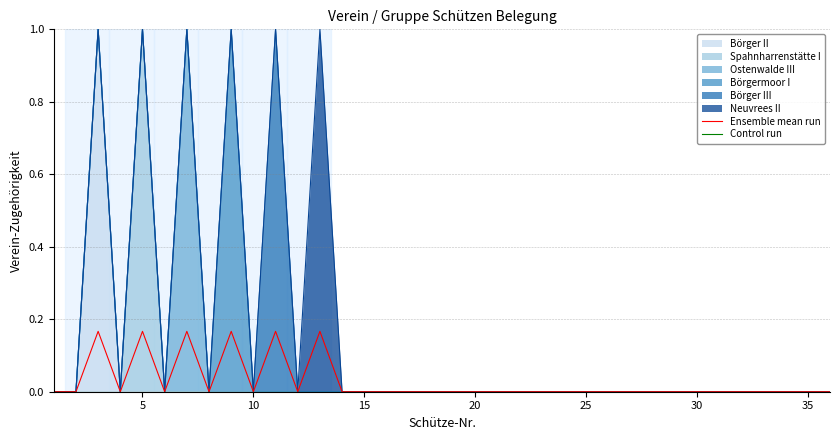

The Control run series shows 0.0 at 30. True or false?

True